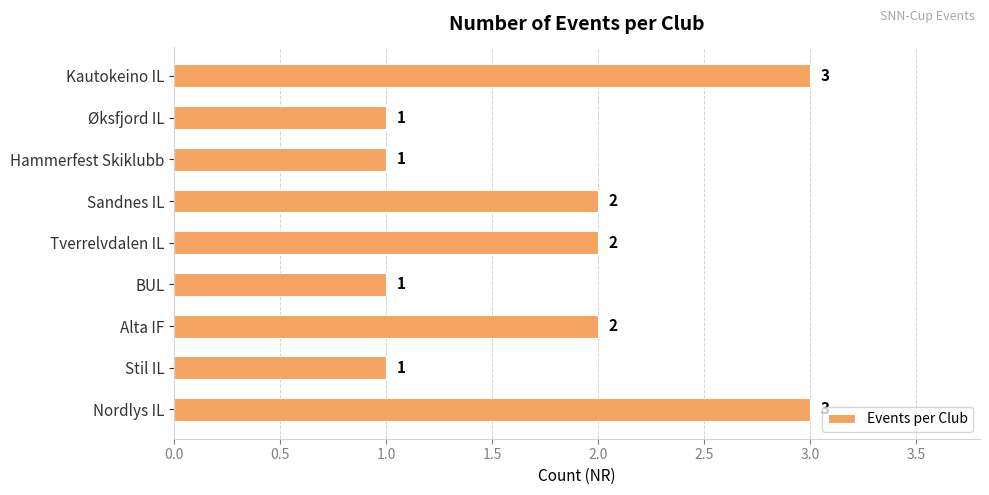

What is the ratio of the value at Sandnes IL to the value at Hammerfest Skiklubb?

2.0